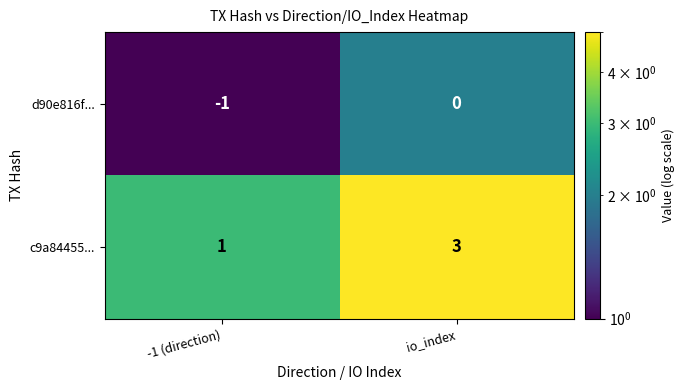

What is the sum of all c9a84455... values?

4